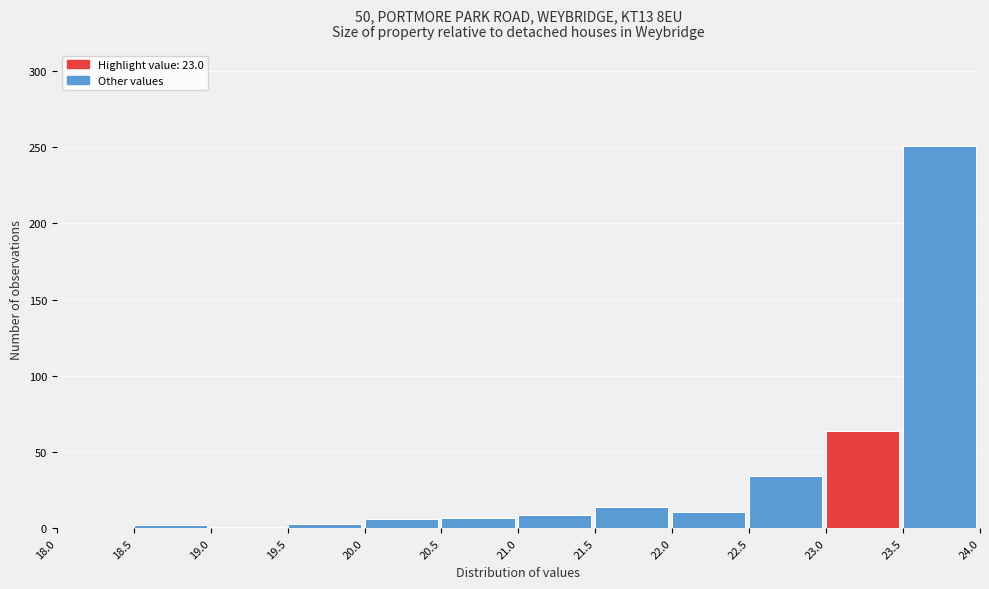

Reading left to right, list every bar in this chart as the range it spans on the x-axis followed by its height. The values are not printed on the chart, so give them approximately, as read against the axis.

18.0 to 18.5: 0
18.5 to 19.0: under 5
19.0 to 19.5: under 5
19.5 to 20.0: under 5
20.0 to 20.5: 5
20.5 to 21.0: 5
21.0 to 21.5: 10
21.5 to 22.0: 15
22.0 to 22.5: 10
22.5 to 23.0: 35
23.0 to 23.5: 65
23.5 to 24.0: 250